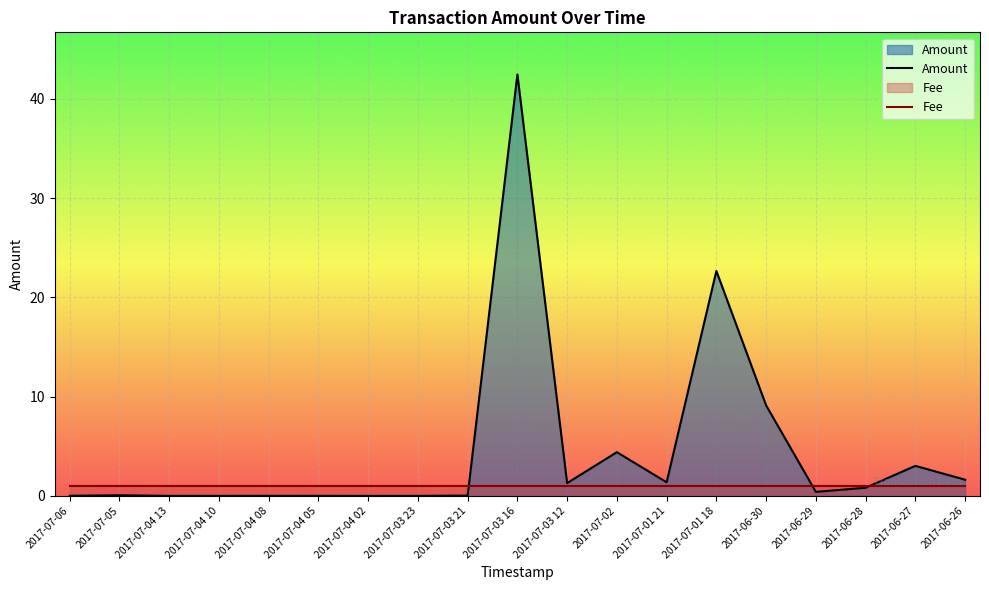

True or false: Amount has a value of 0.0 at 2017-07-03 23.

True